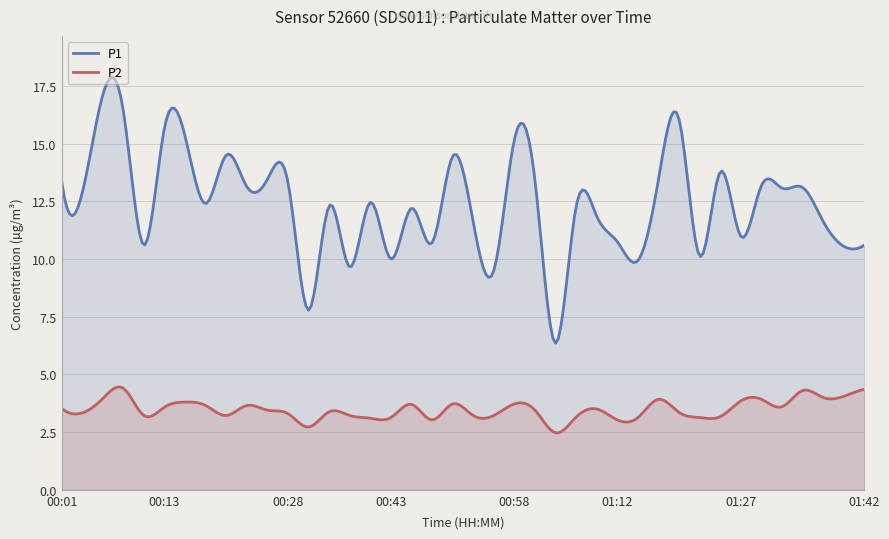

What is the difference between the P1 values at 01:42 and 00:28?

2.7